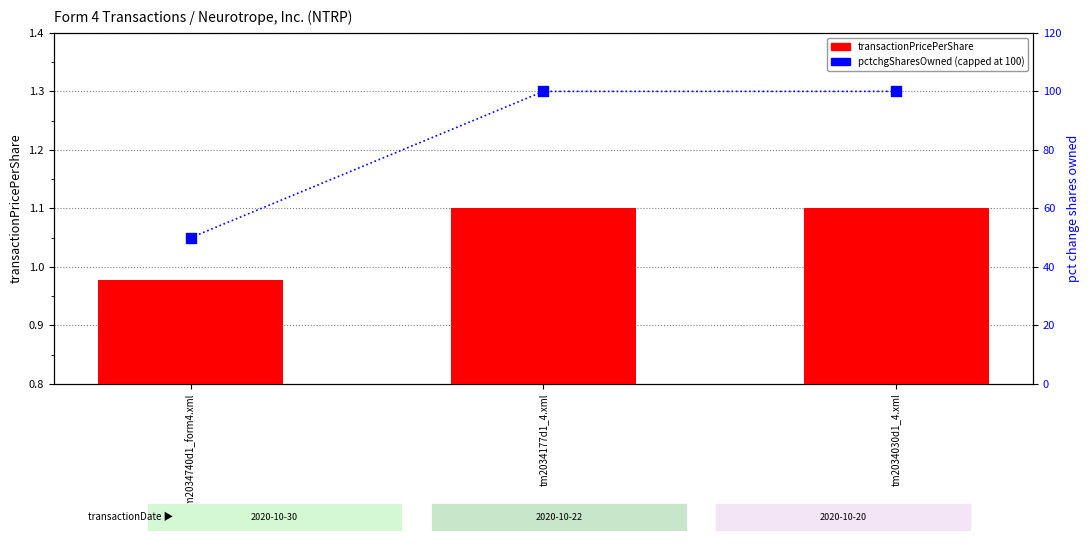

What is the total value across all series at tm2034177d1_4.xml?

101.1